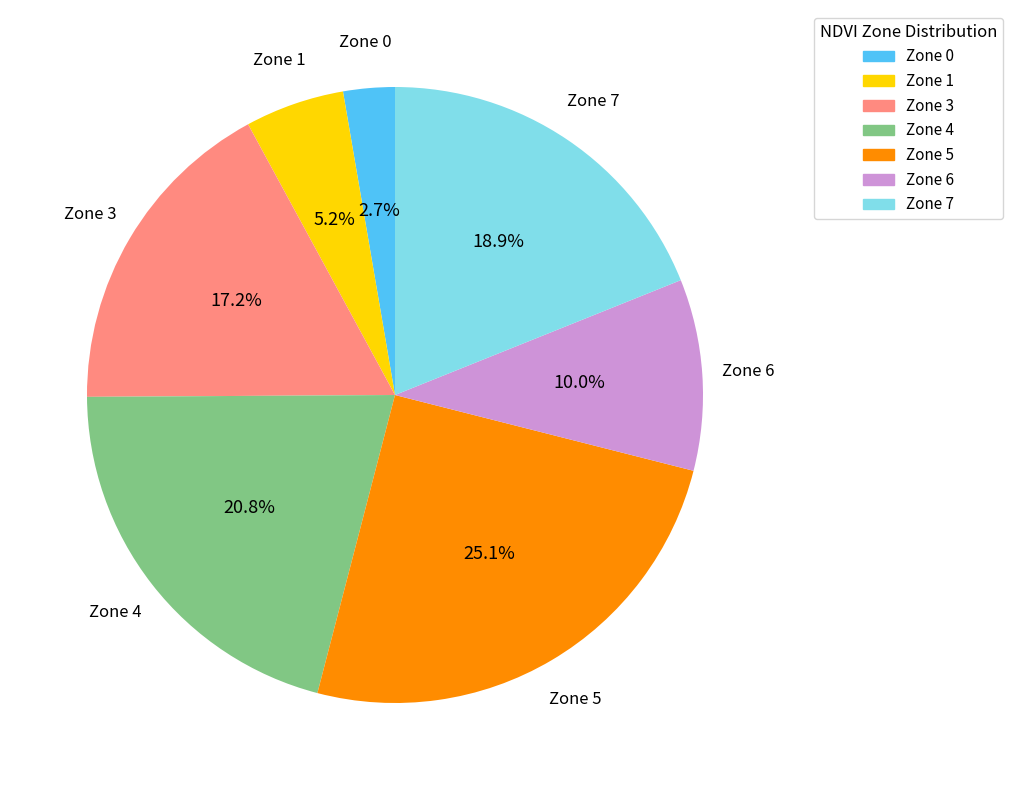

How much of the chart is everything except Zone 7?

81.1%